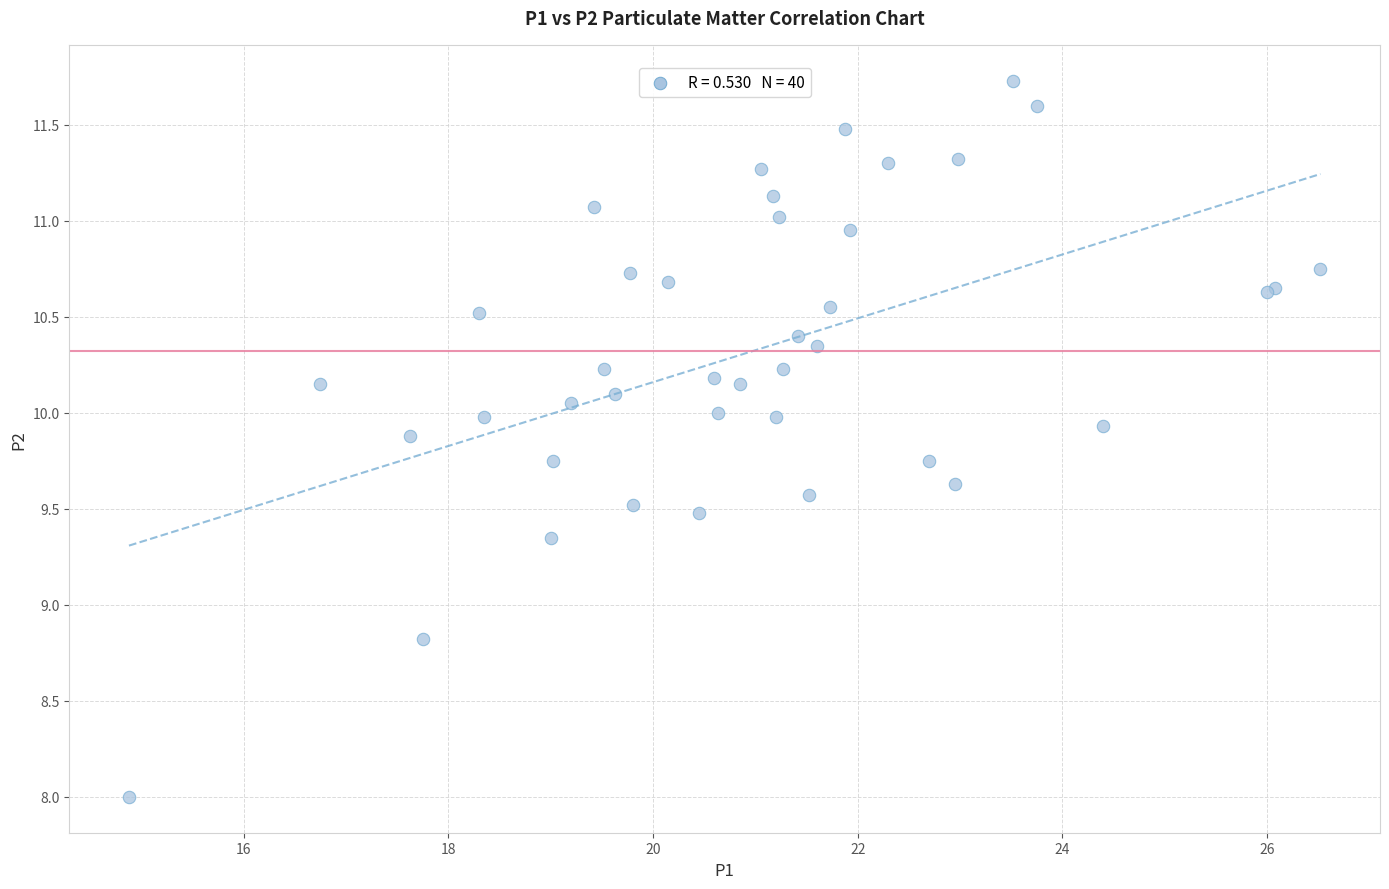

What Y value in the scatter plot is closest to 9?

8.8